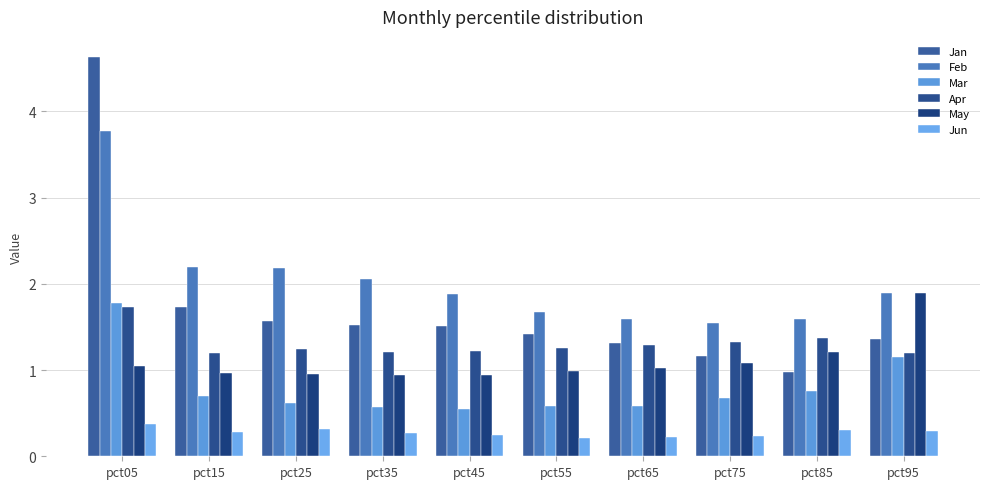

What is the difference between the Apr values at pct35 and pct05?

0.5